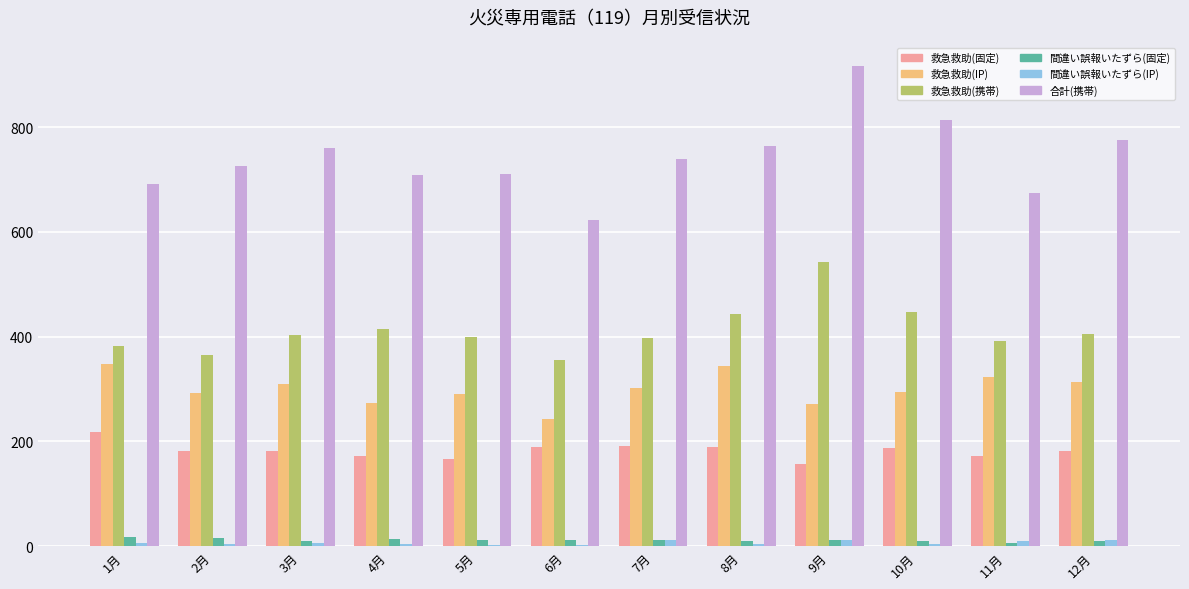

What position from the right is 6月?

7